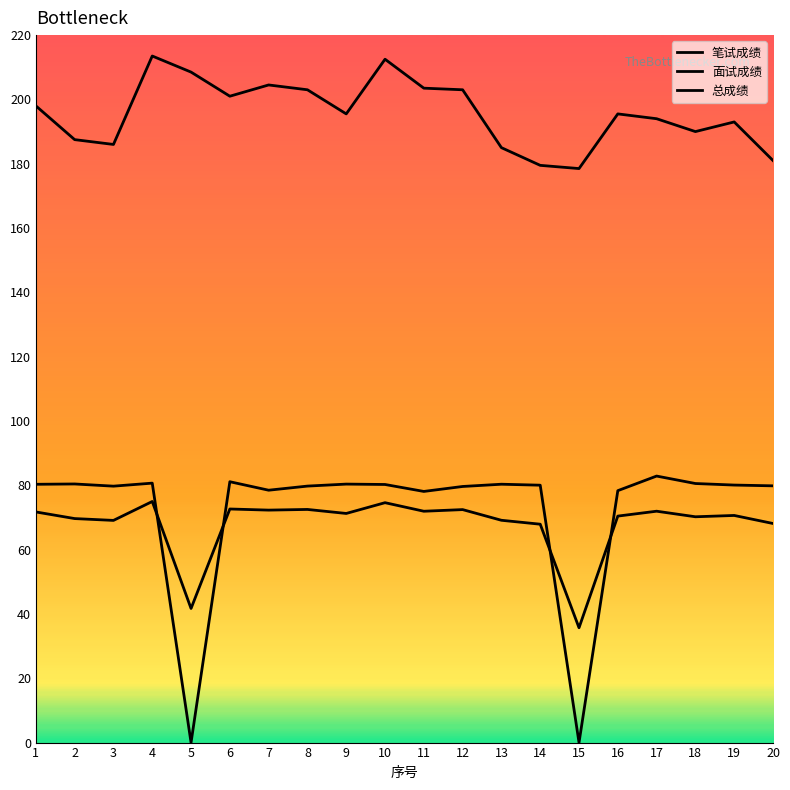

Does the chart have visible grid lines?

No